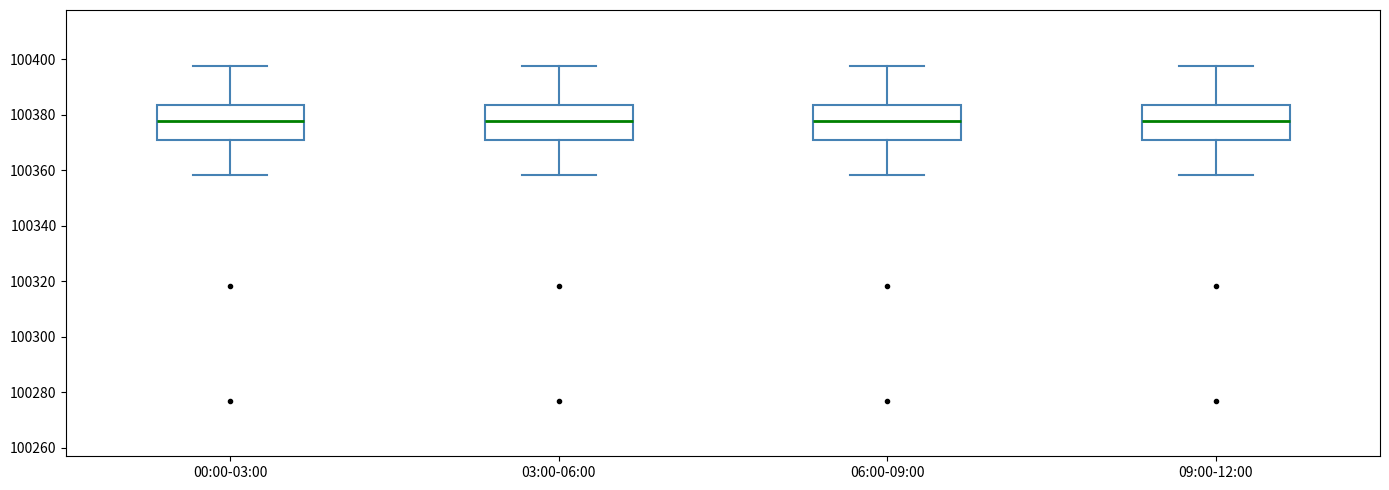

Where does the upper whisker of the box for 00:00-03:00 end on the y-axis? The values are not printed on the chart, so give them approximately, as read against the axis.

100398